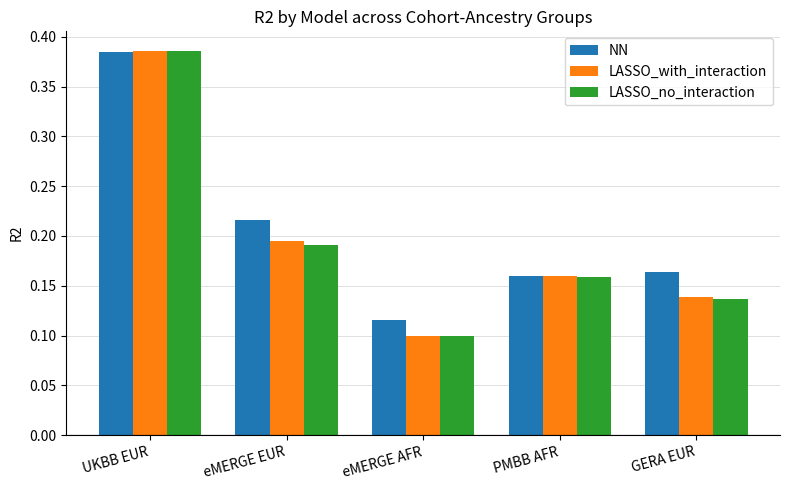

Are the bars grouped side by side (vs. stacked)?

Yes